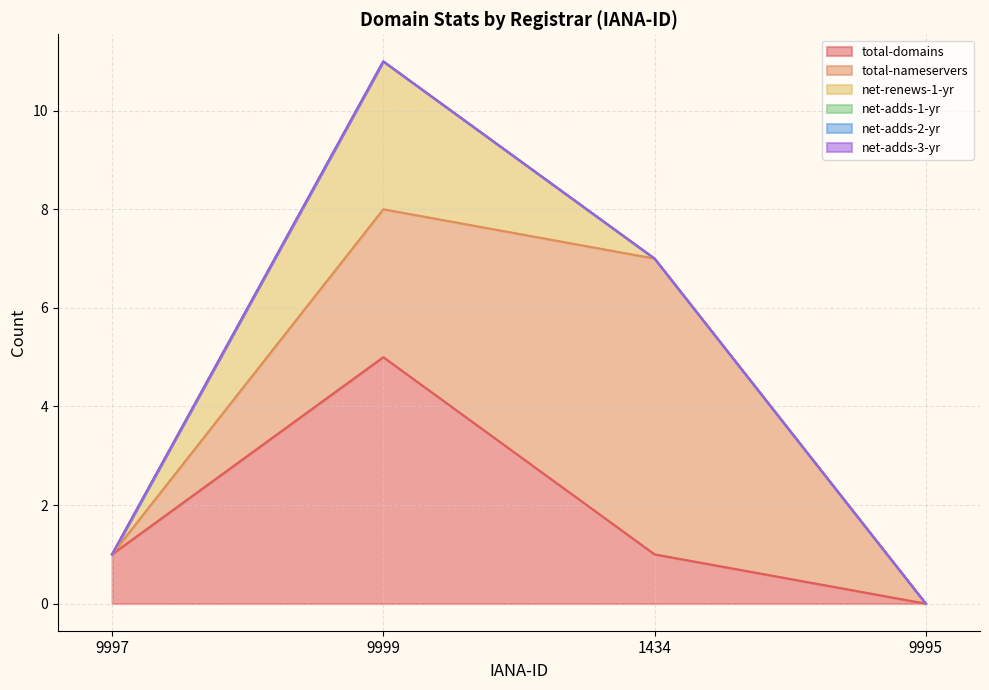

How many categories are shown in the chart?

4